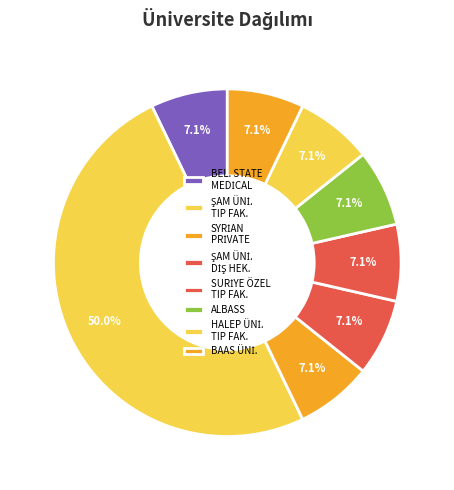

Count the number of slices in the pie.

8